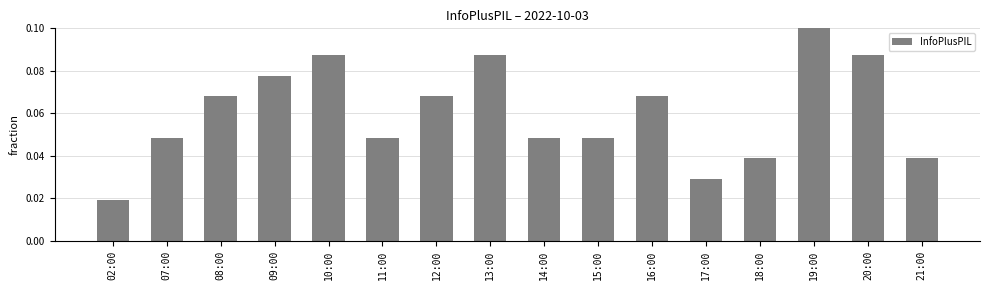

What is the label of the 9th bar from the left?

14:00